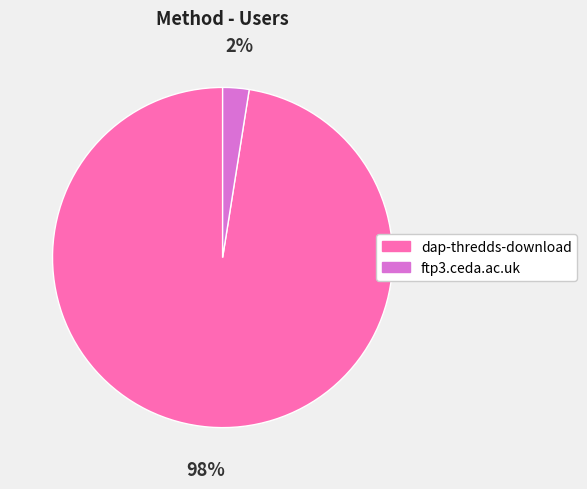

Which slice is the largest?

dap-thredds-download